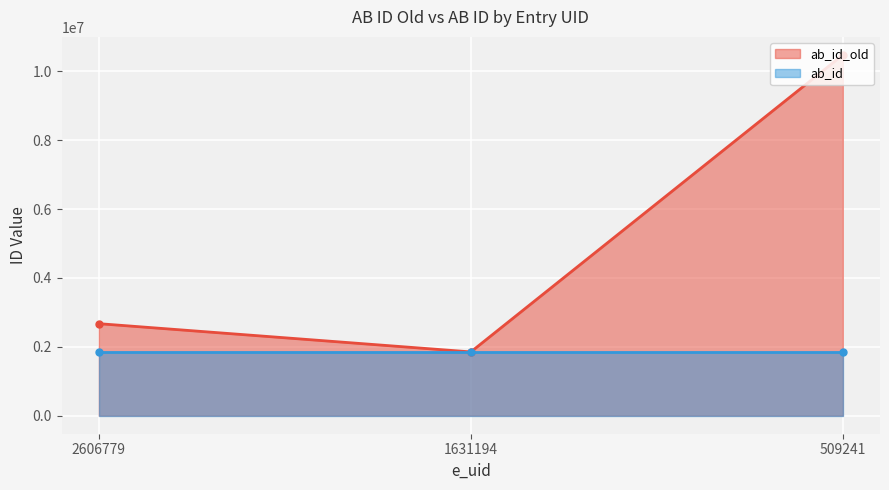

Where is ab_id_old nearest to the value 6162047?

2606779